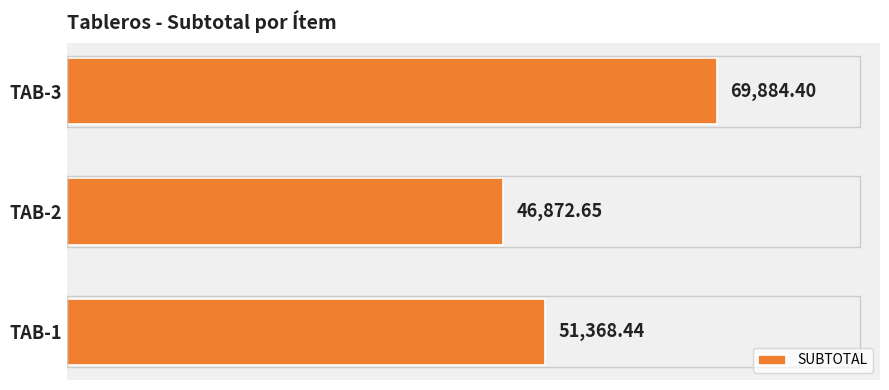

What is the average value?

56041.8